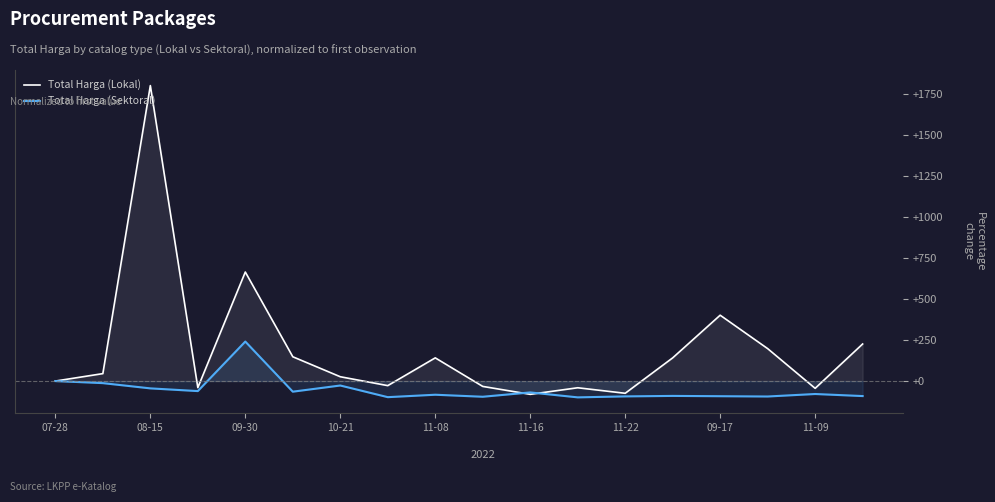

What is the spread (max minus min) of values at 11-08?

224.6